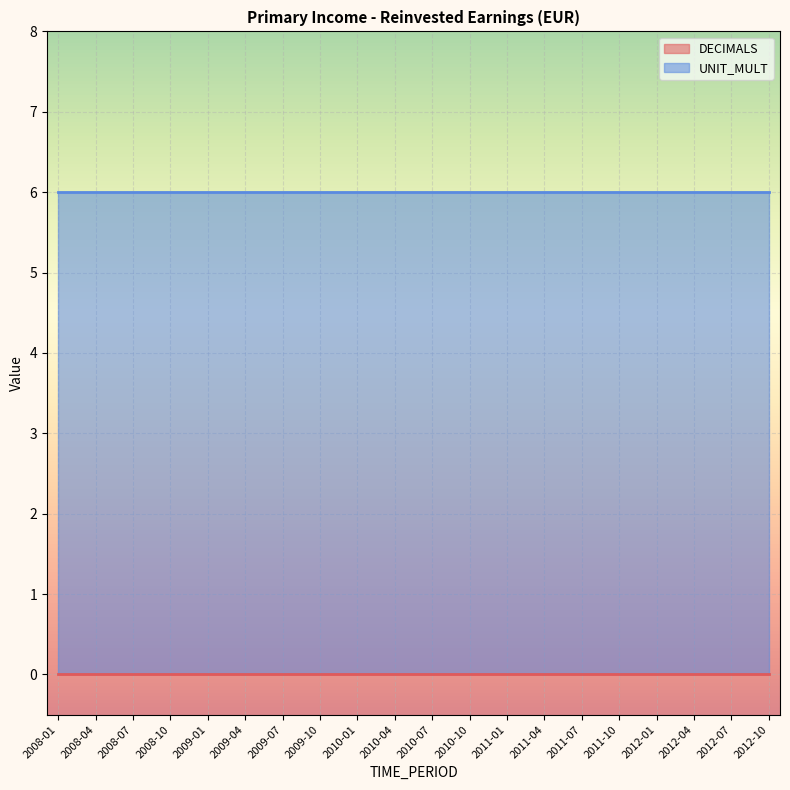

What position from the right is 2010-01?

12